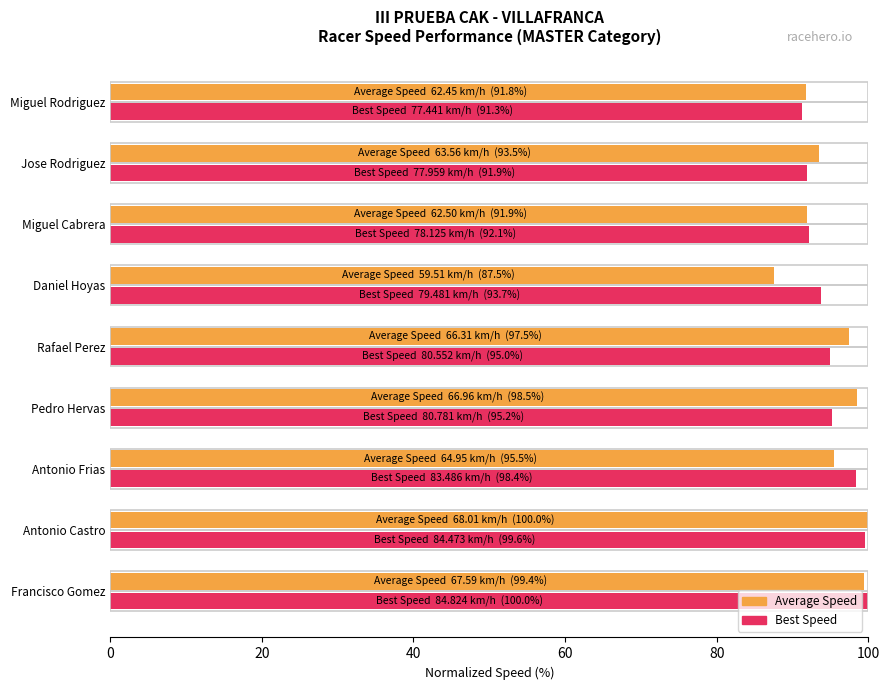

What is the maximum value shown in the chart?

100.0